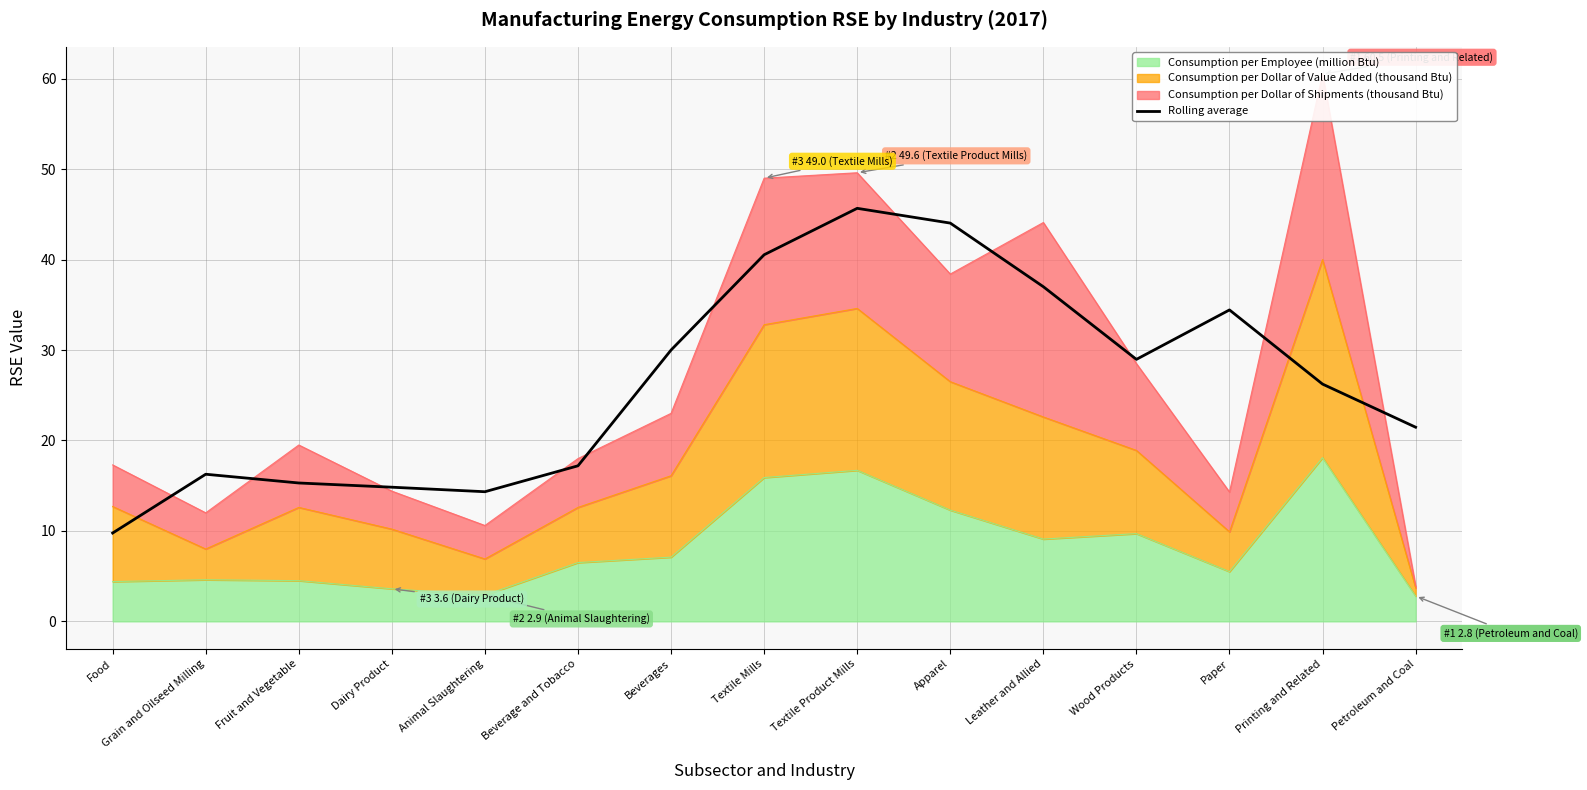

Which has a higher value, Petroleum and Coal or Beverages?

Beverages